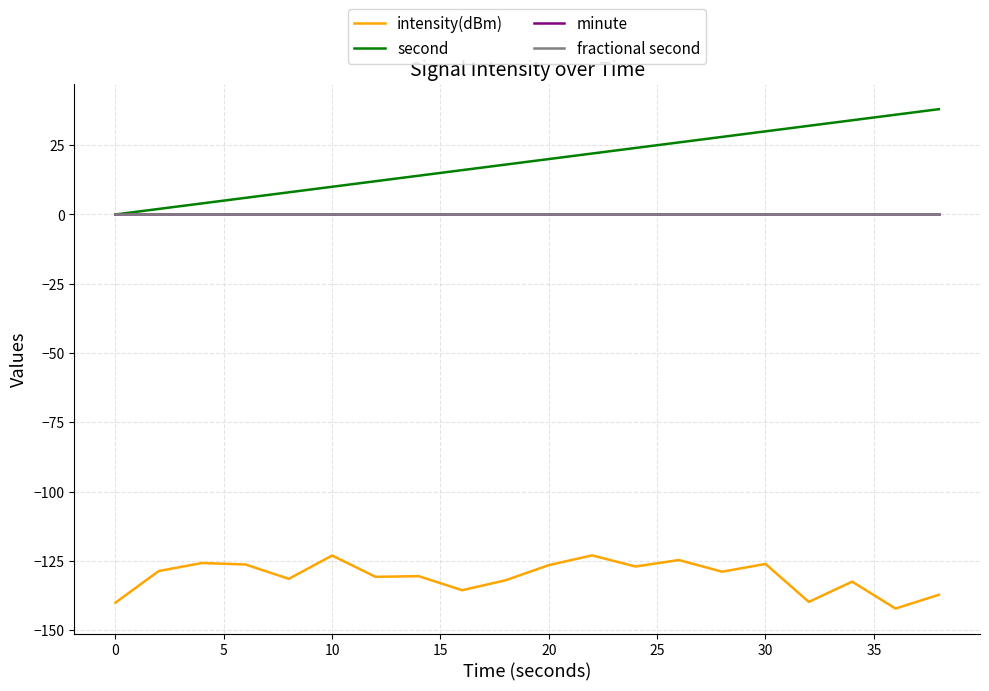

Does the chart display data point markers on the line(s)?

No